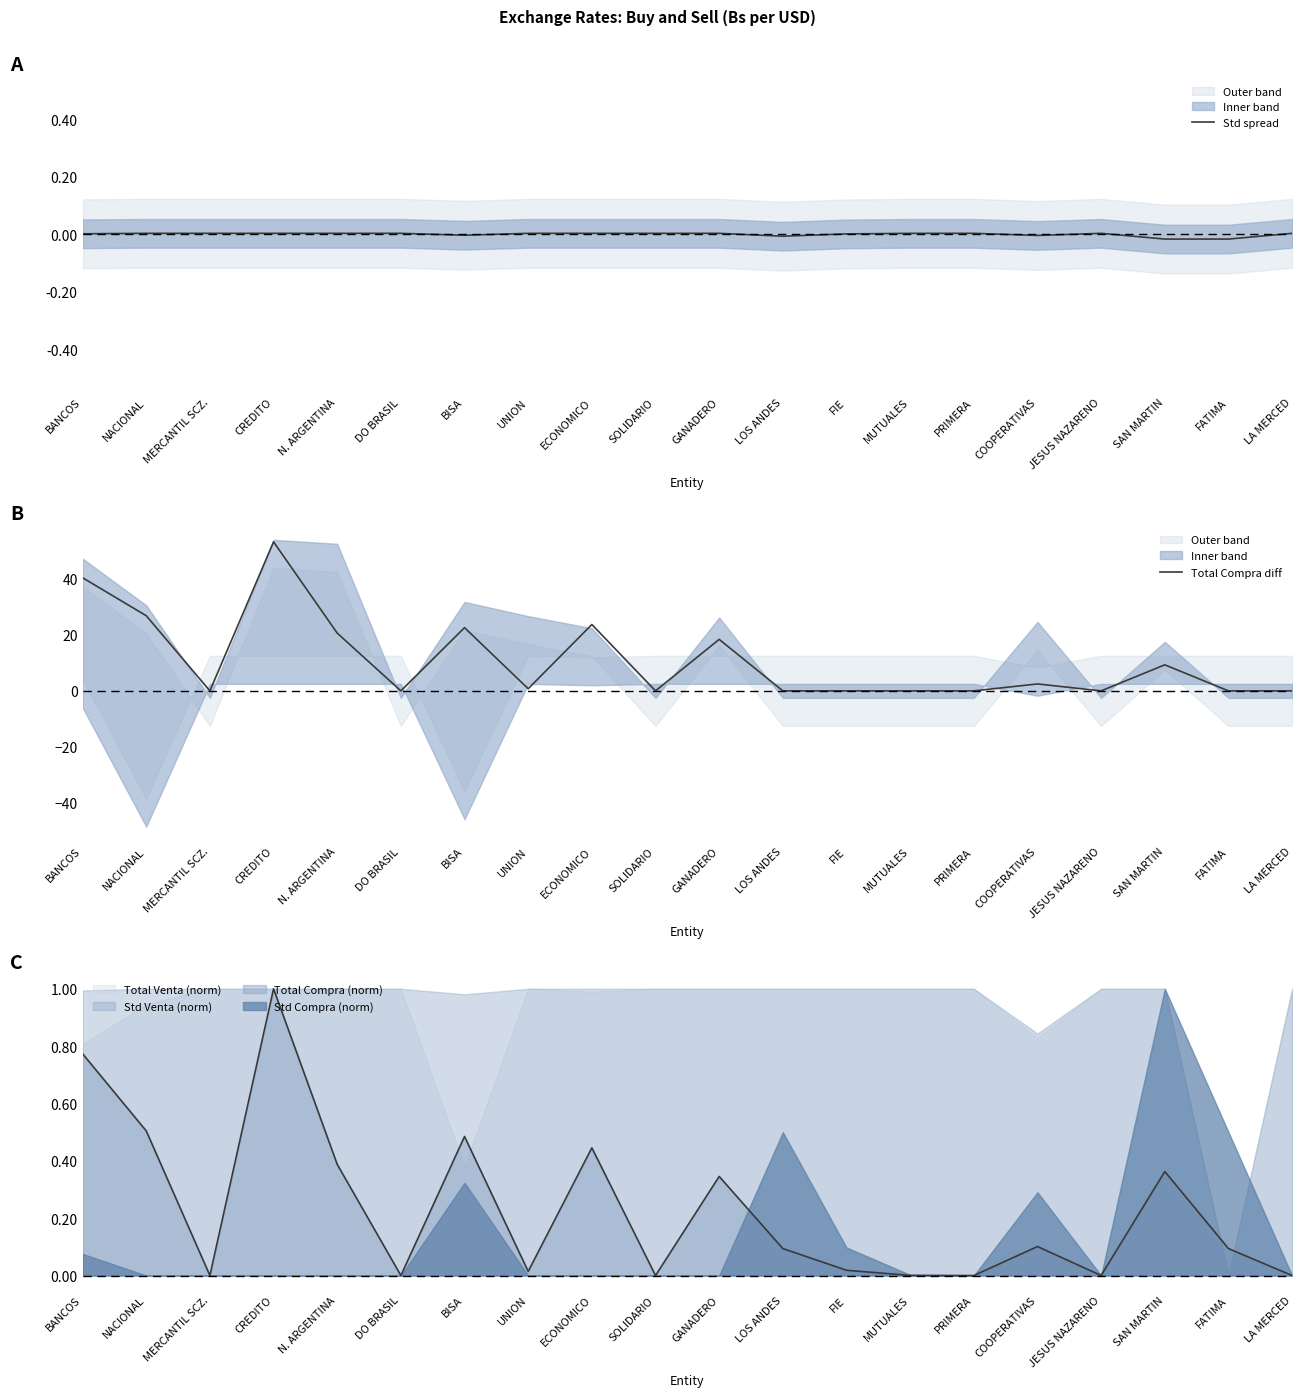

What is the approximate value of Total Compra diff at CREDITO?

53.2